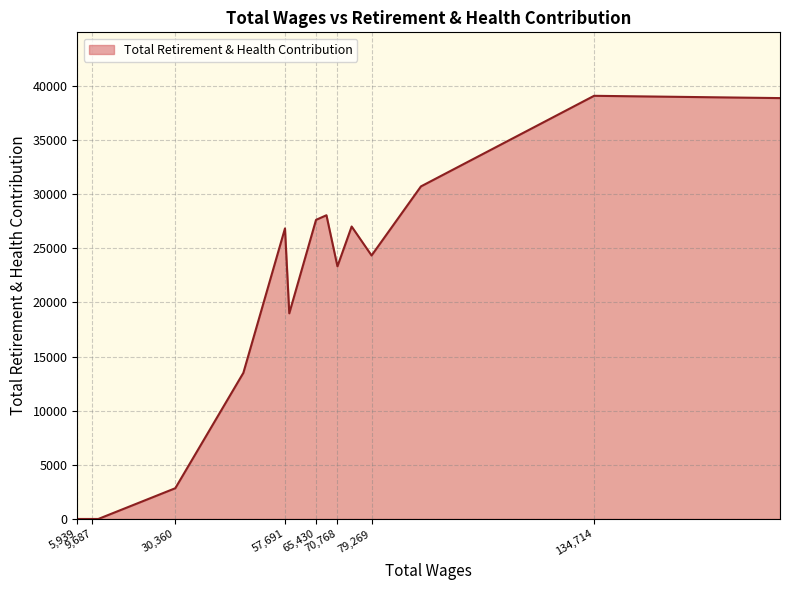

What is the maximum value shown in the chart?

39086